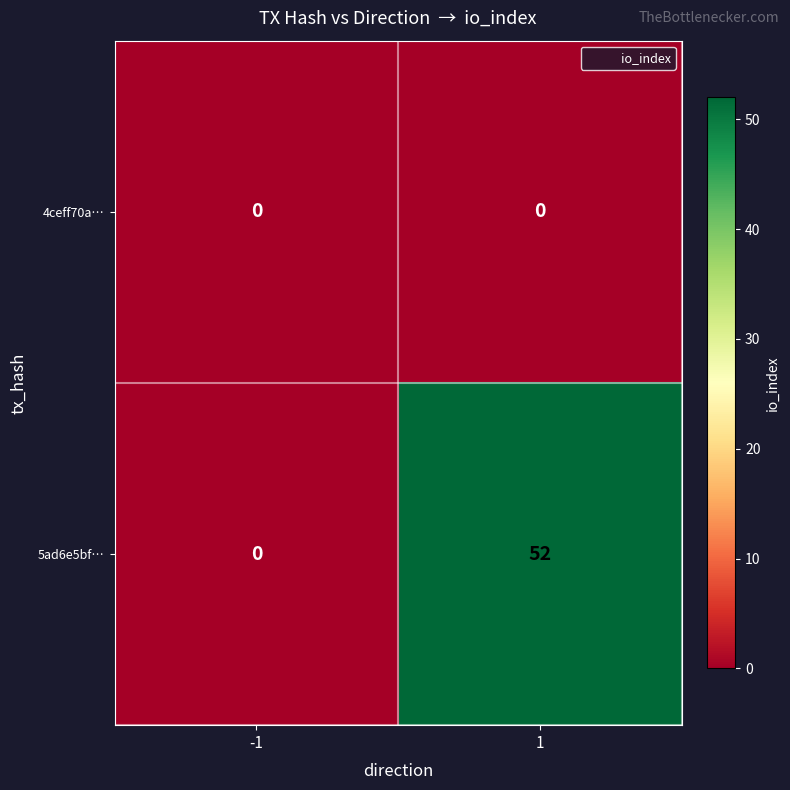

What is the highest value of the 5ad6e5bf… series?

52